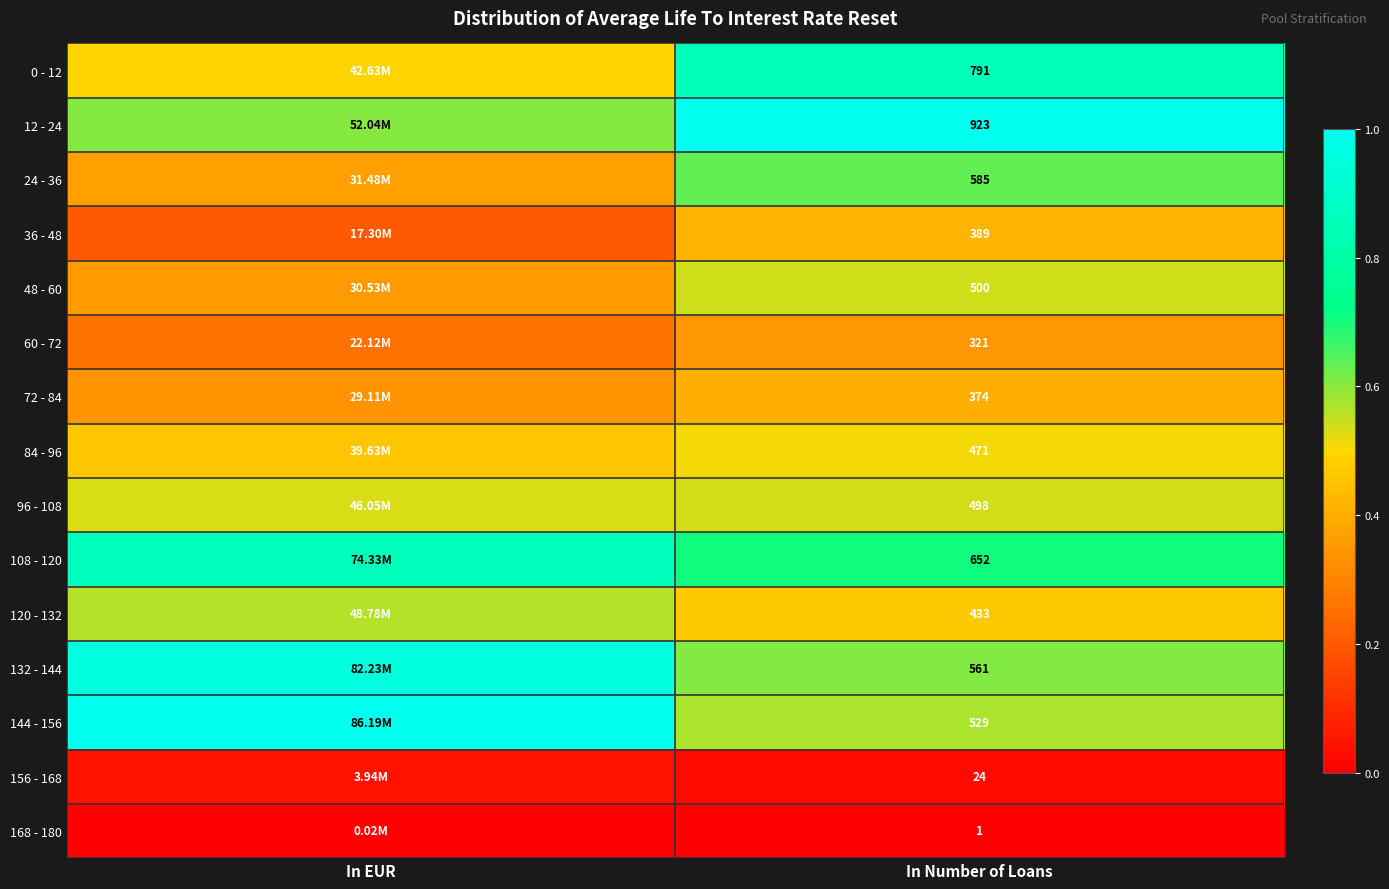

Which series has the largest total across all categories?

12 - 24